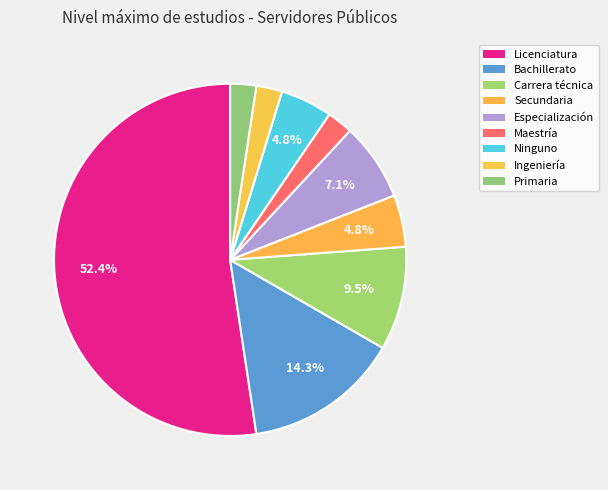

How many segments does this pie chart have?

9